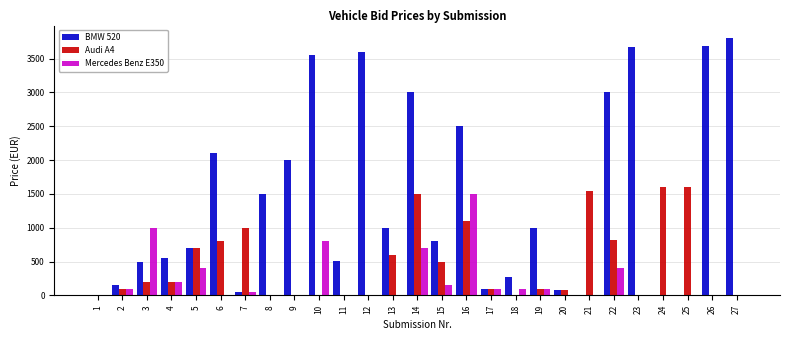

What is the sum of the Mercedes Benz E350 values at 9 and 22?

407.0